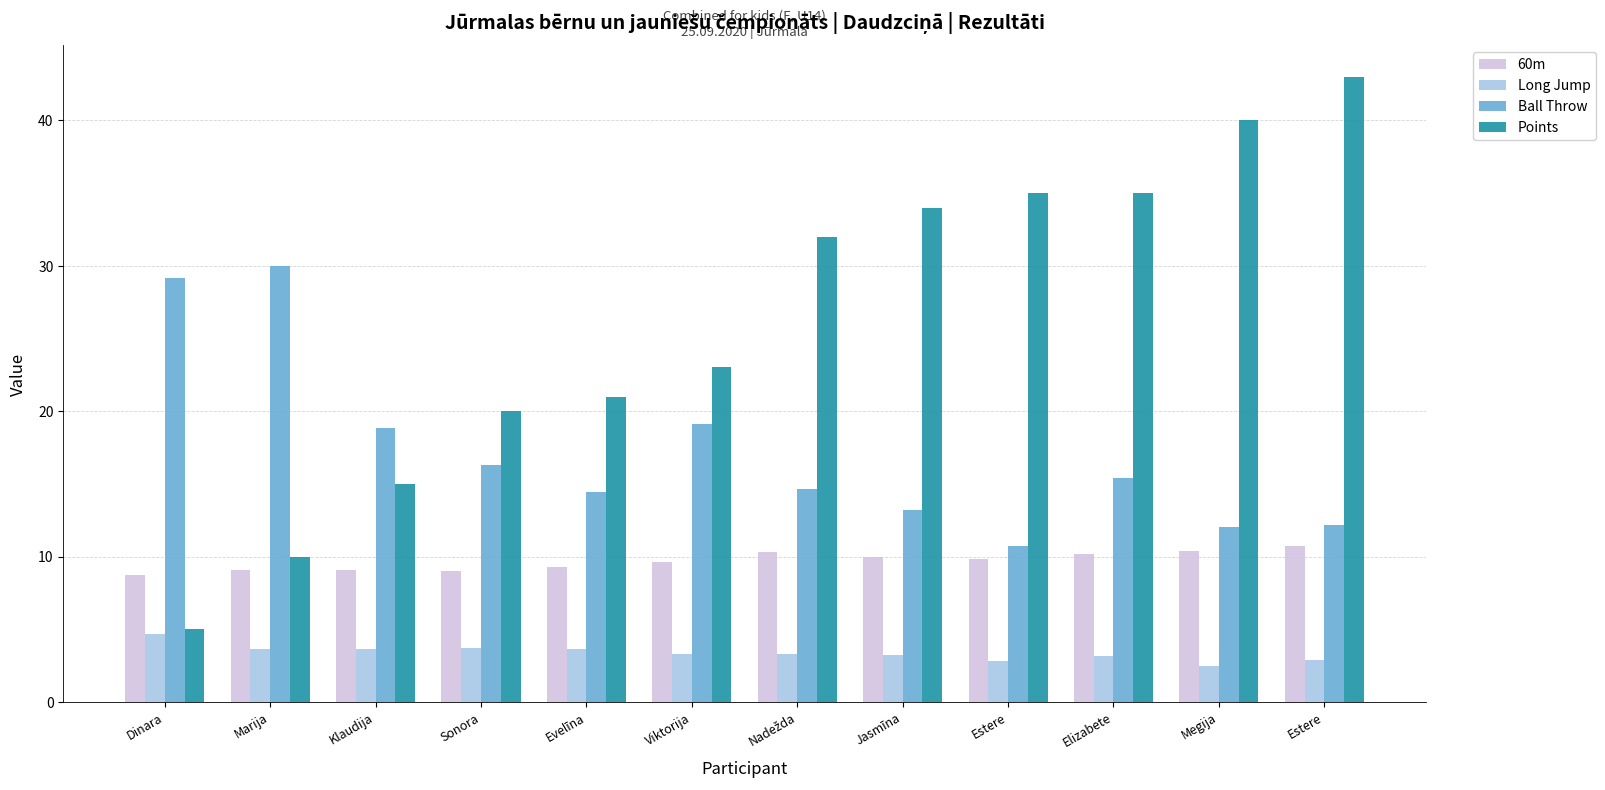

How many data points does each series have?

12